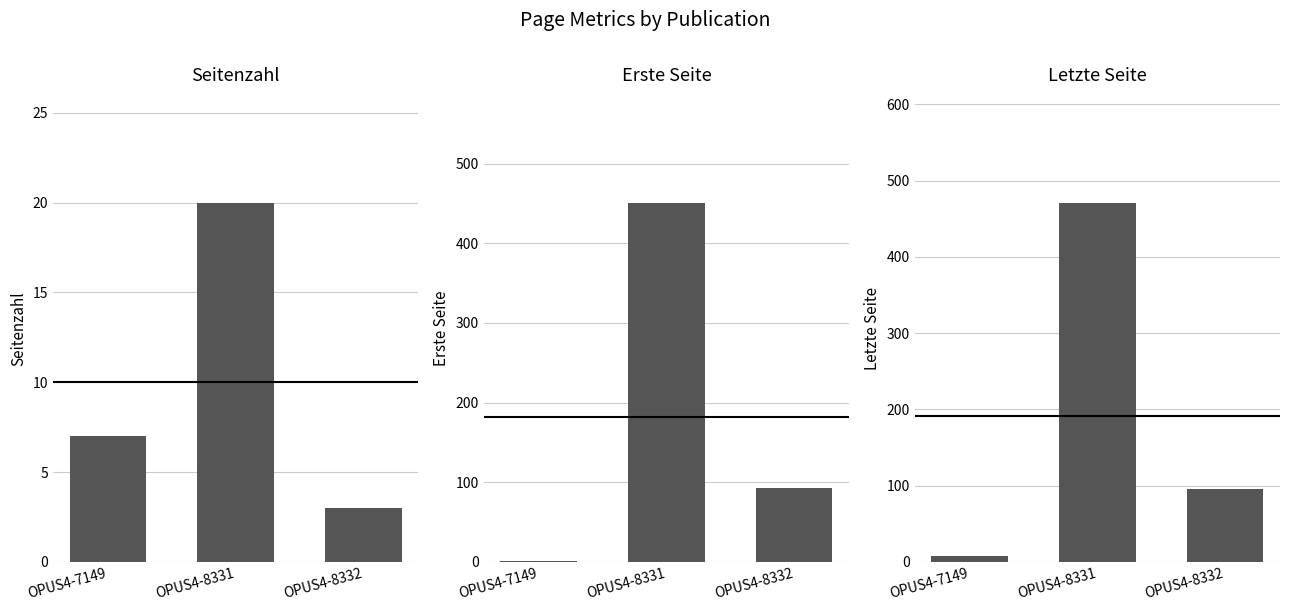

Reading right to left, transcribe all the data shown in this chart.

Seitenzahl: OPUS4-8332=3	OPUS4-8331=20	OPUS4-7149=7
Erste Seite: OPUS4-8332=93	OPUS4-8331=451	OPUS4-7149=1
Letzte Seite: OPUS4-8332=96	OPUS4-8331=471	OPUS4-7149=8